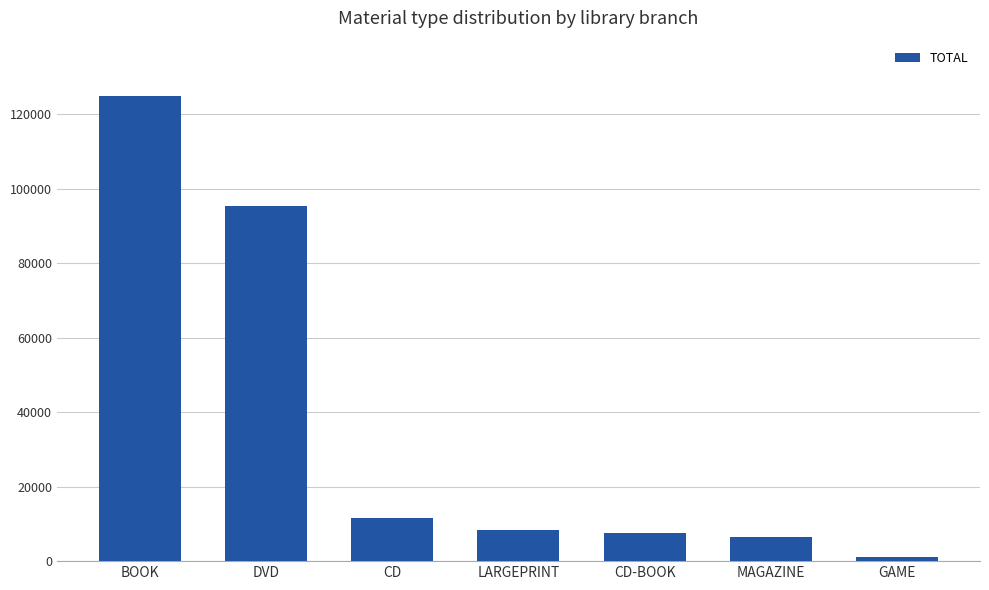

The chart shows a value of 207060 at BOOK. True or false?

False